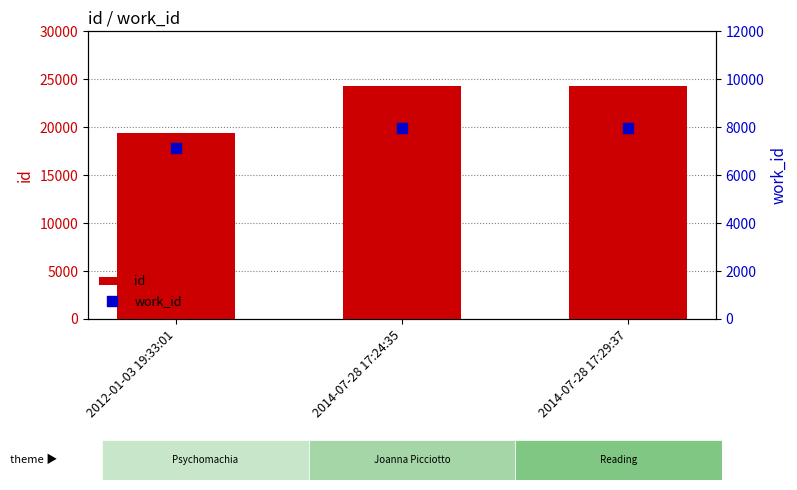

Is the value of id at 2014-07-28 17:29:37 greater than the value of work_id at 2012-01-03 19:33:01?

Yes